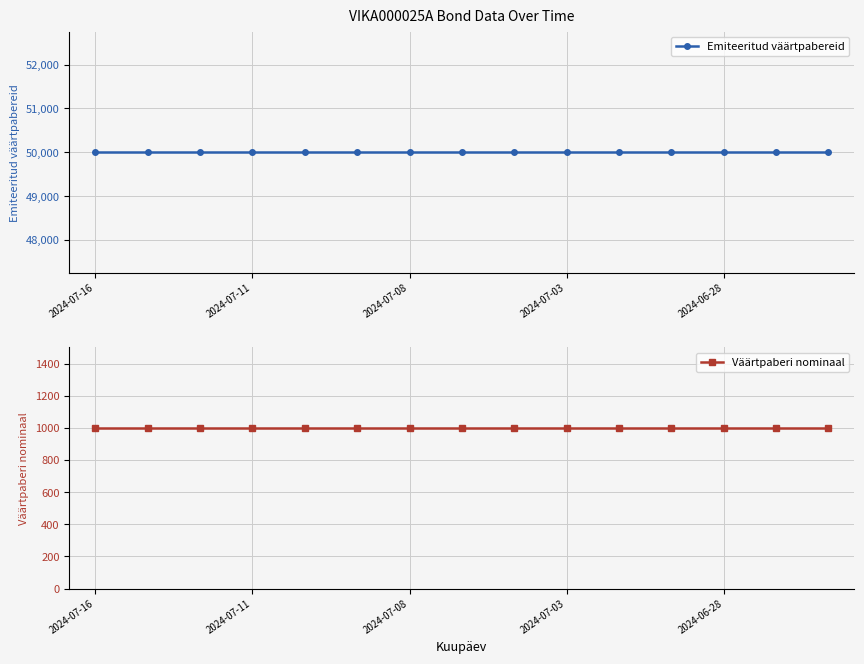

Which has a higher value, 2024-07-16 or 2024-07-11?

2024-07-16